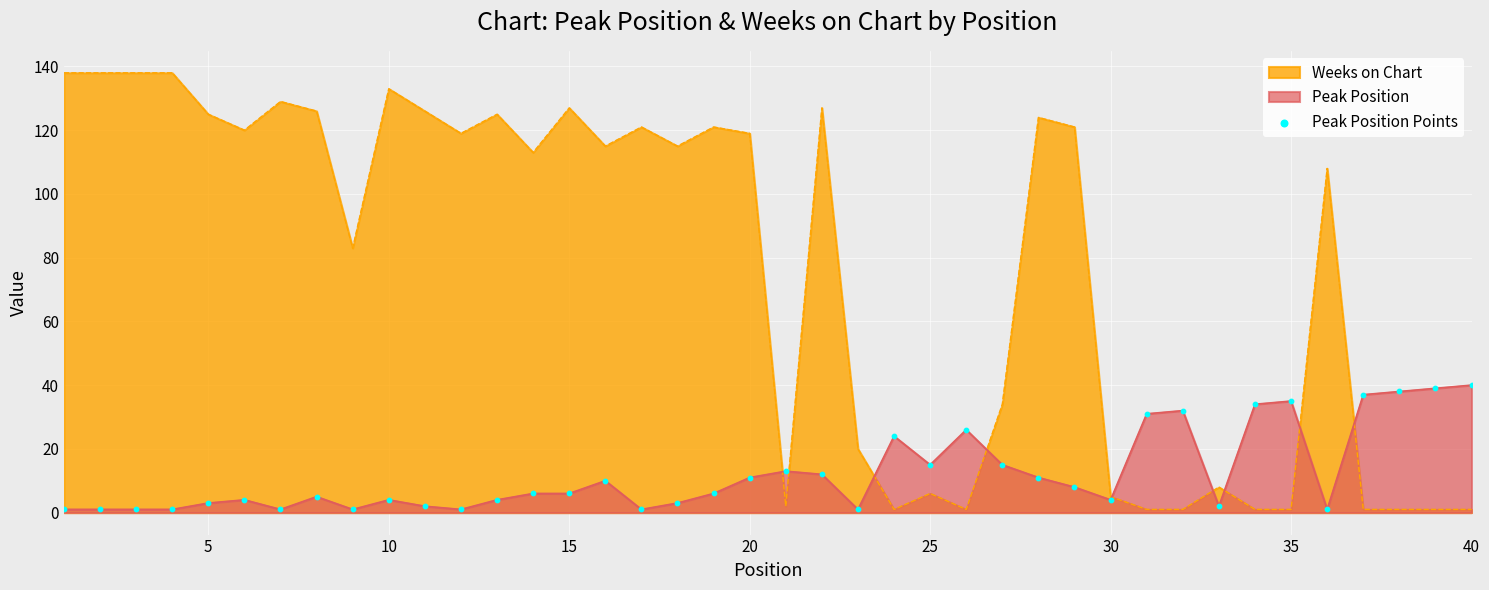

Which series has the widest spread of values?

Weeks on Chart